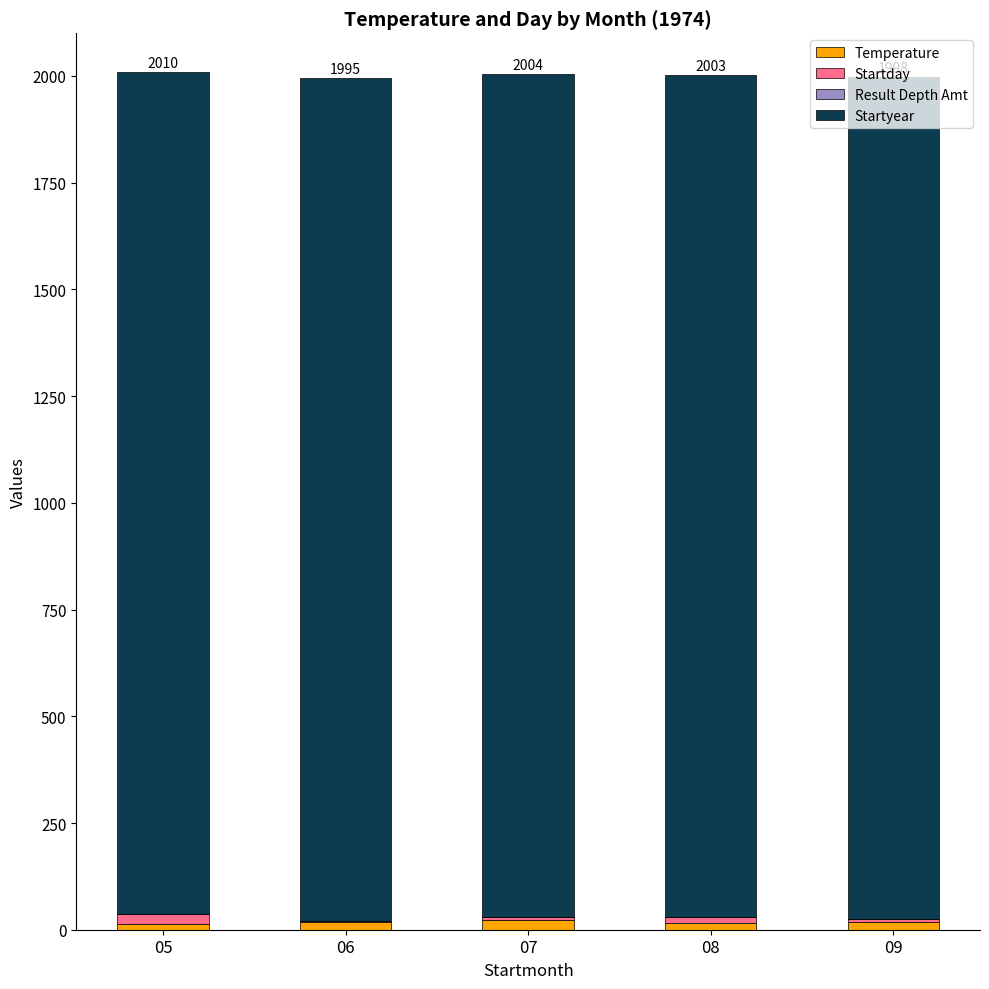

What is the value of the Temperature bar at the 1st from the left?

14